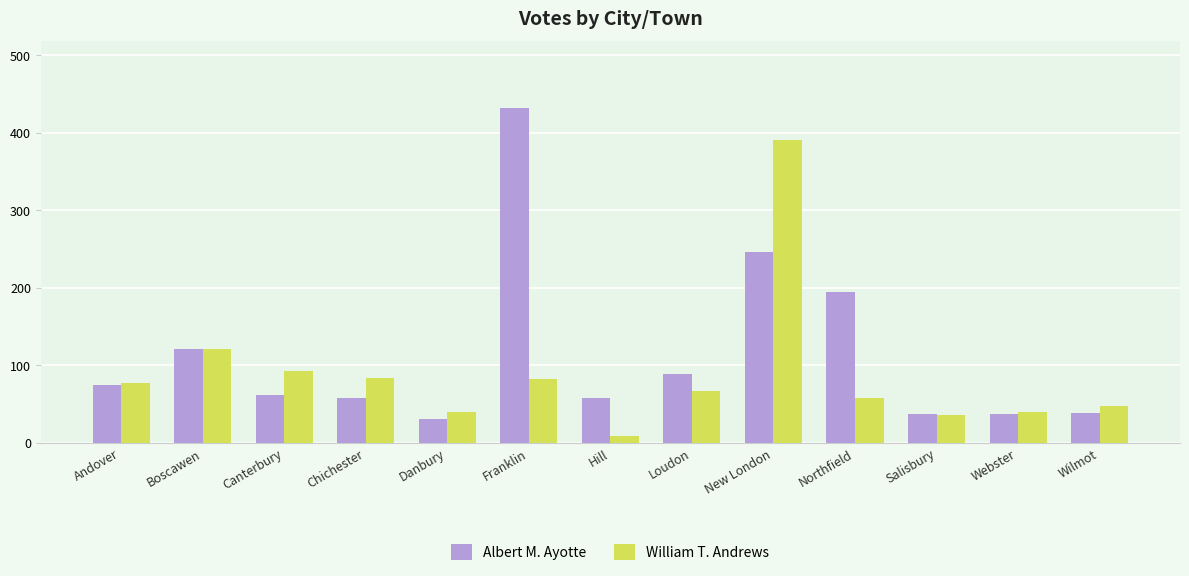

What is the approximate value of Albert M. Ayotte at Franklin, to the nearest 10?

430